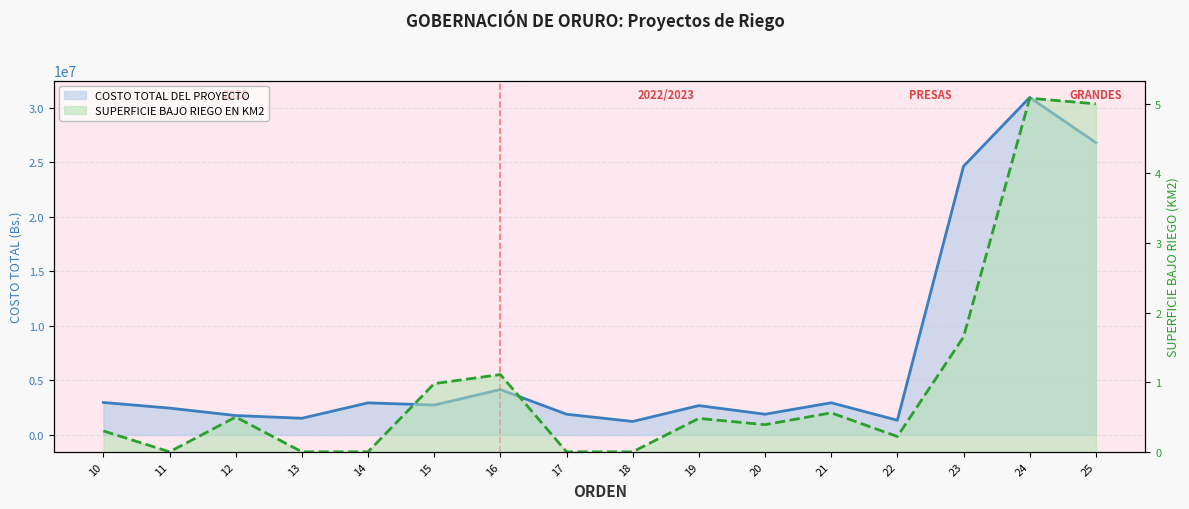

What is the highest value of the SUPERFICIE BAJO RIEGO EN KM2 series?

5.1